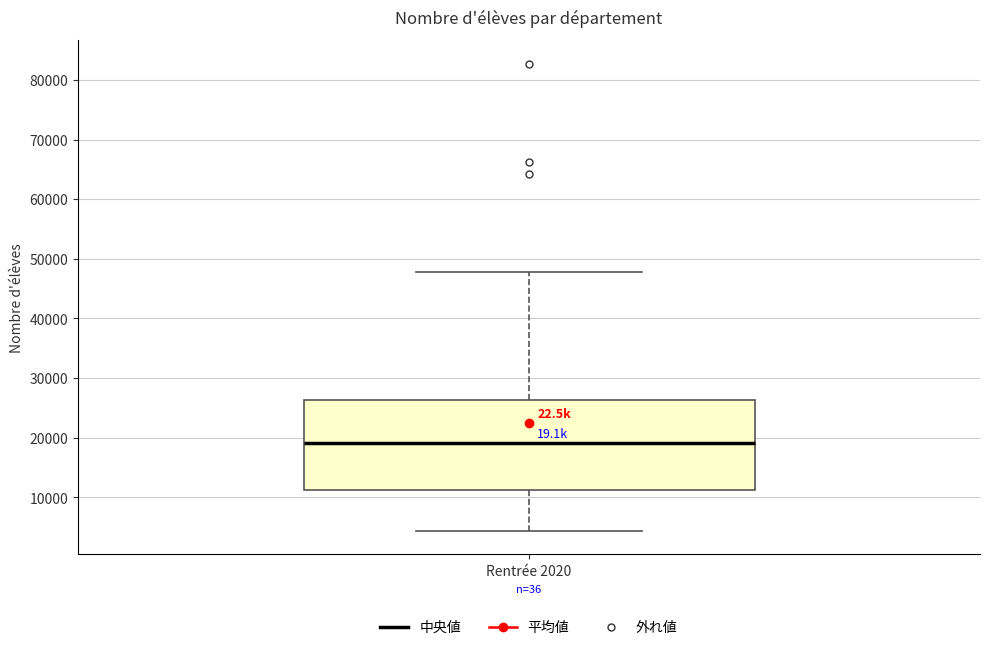

Where does the upper whisker of the box for Rentrée 2020 end on the y-axis? The values are not printed on the chart, so give them approximately, as read against the axis.

48000